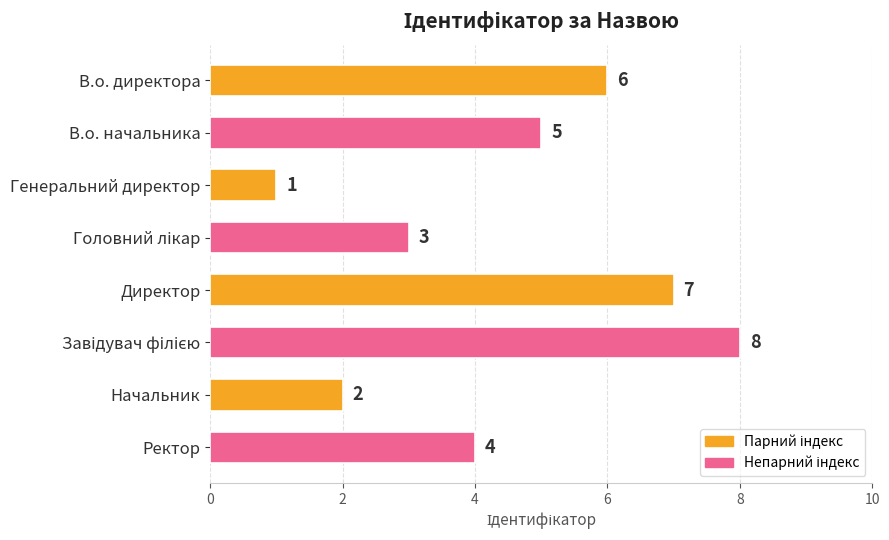

Reading bottom to top, extract all data points from this chart.

4	2	8	7	3	1	5	6